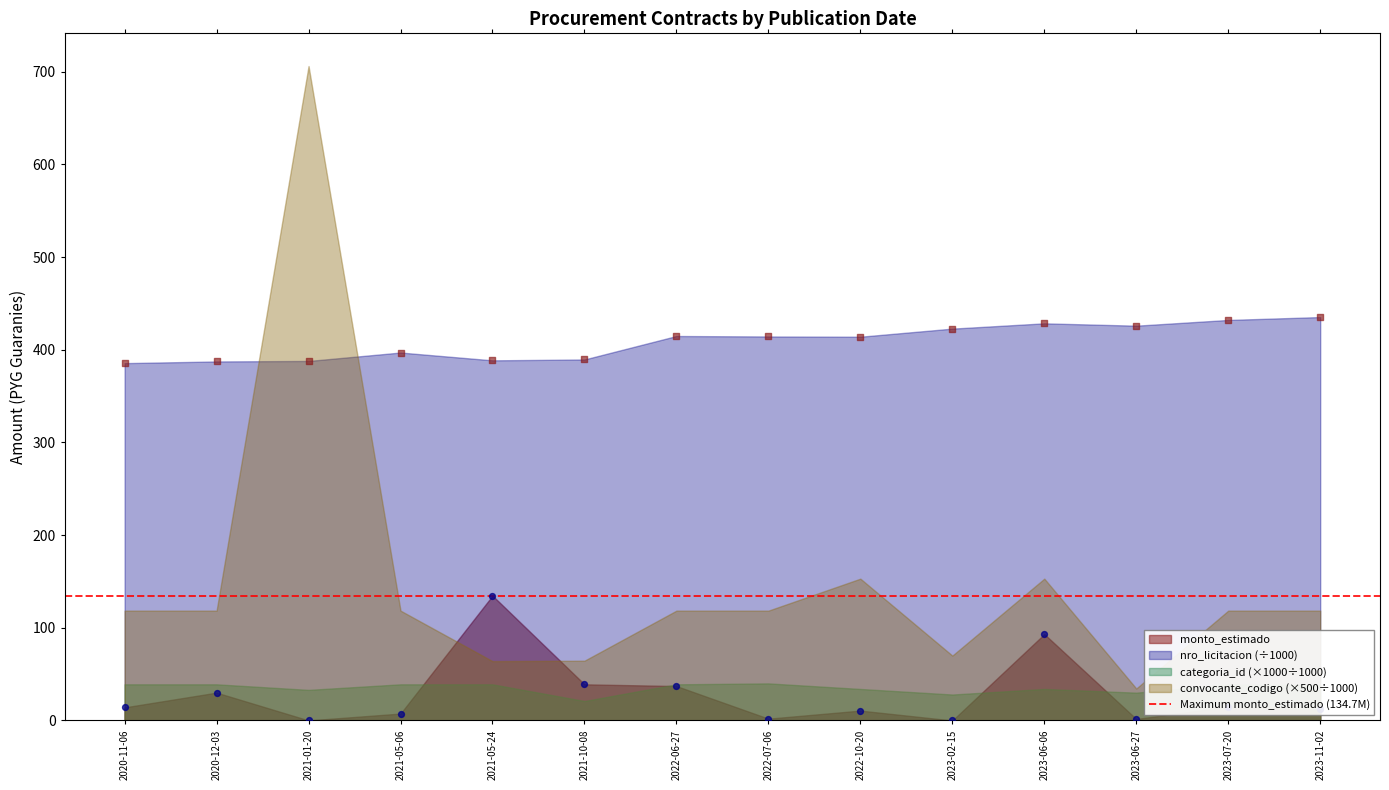

Which series contains the lowest Y value?

monto_estimado